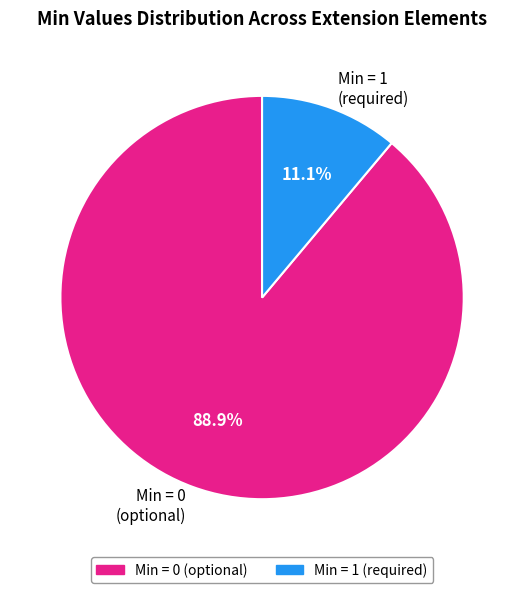

Which category has the biggest portion of the pie?

Min = 0 (optional)